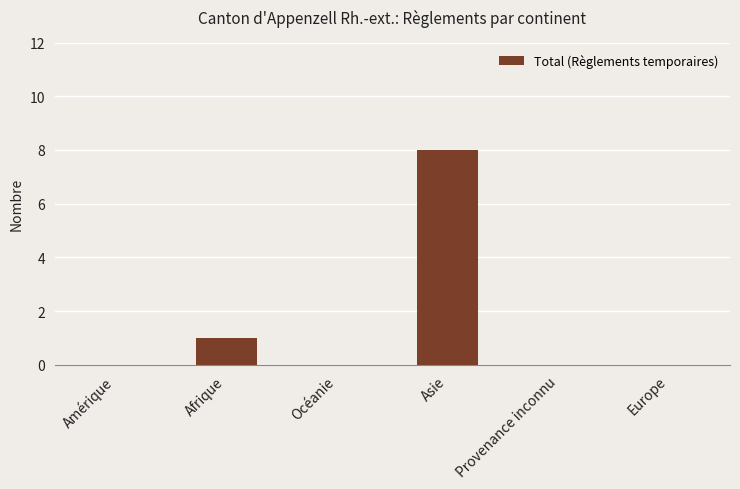

What is the average value?

2